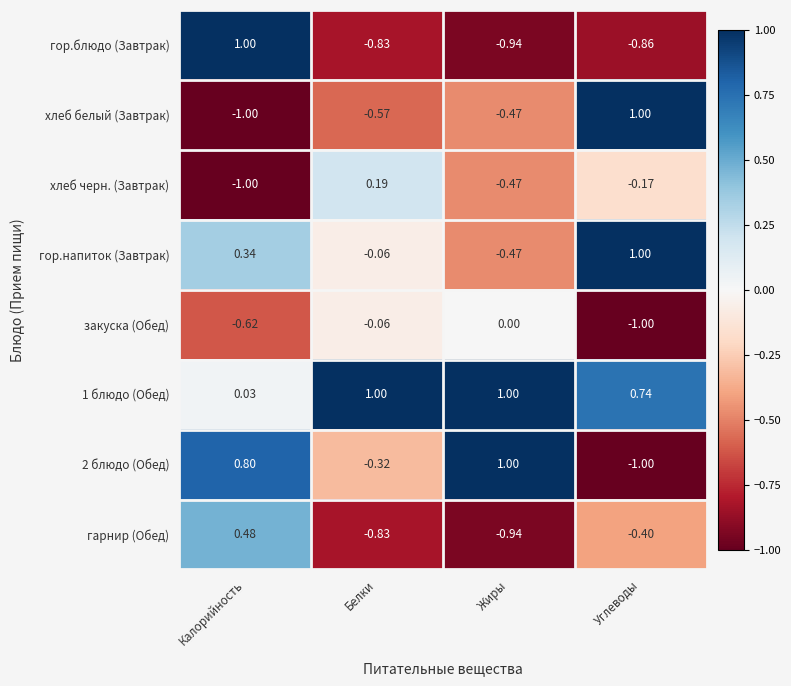

Is the value of гор.напиток (Завтрак) at Калорийность greater than the value of 2 блюдо (Обед) at Калорийность?

No